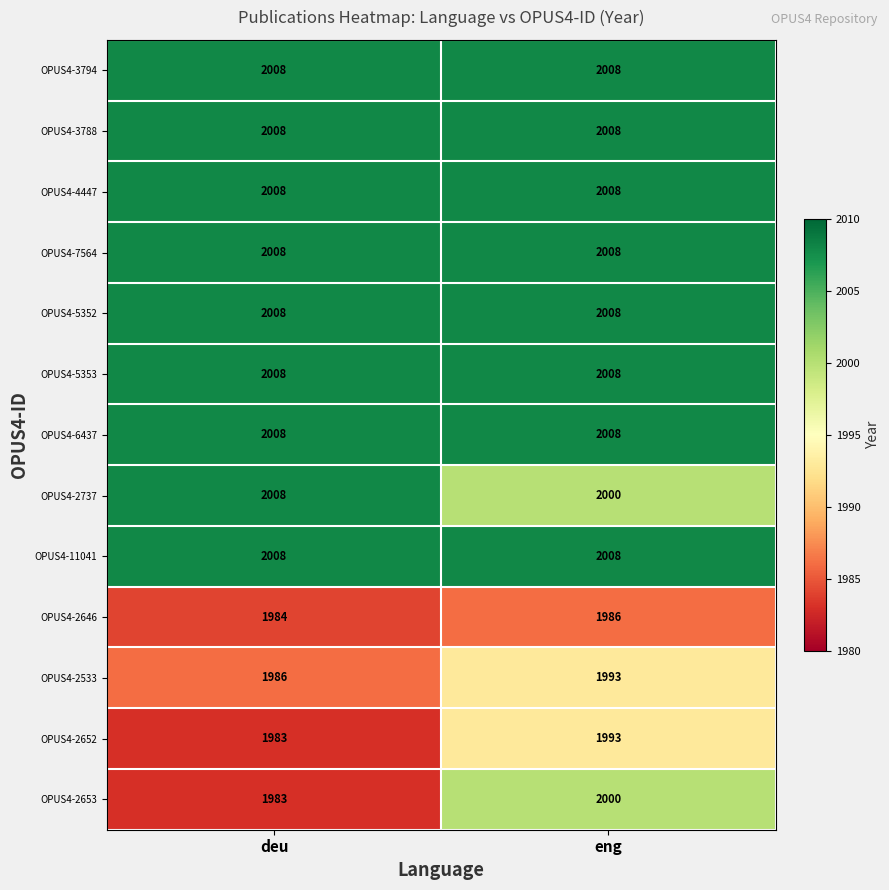

What is the difference between the highest and lowest values at deu?

25